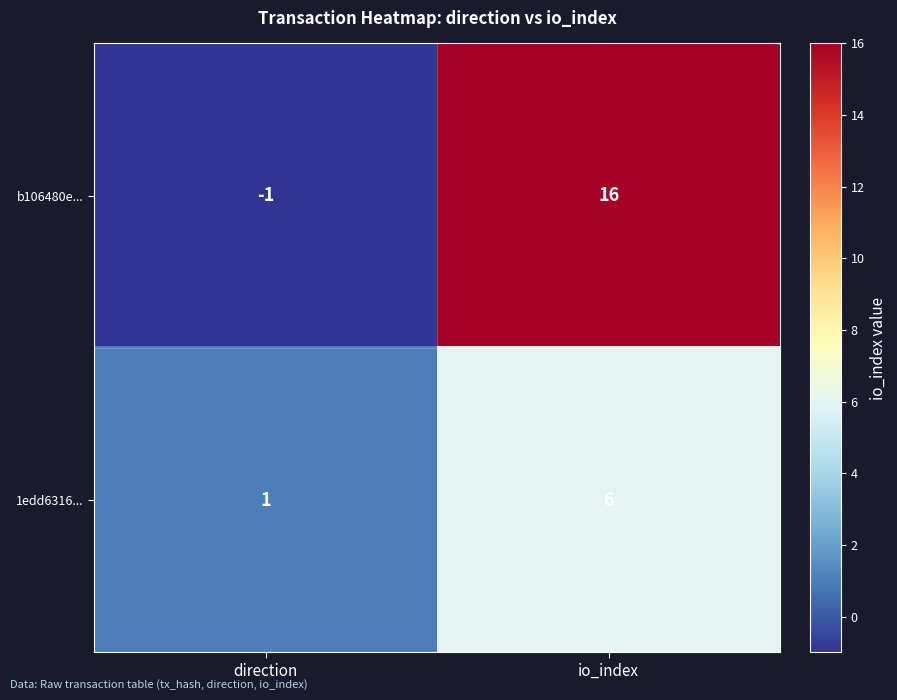

The value of b106480e... at direction is -1. True or false?

True